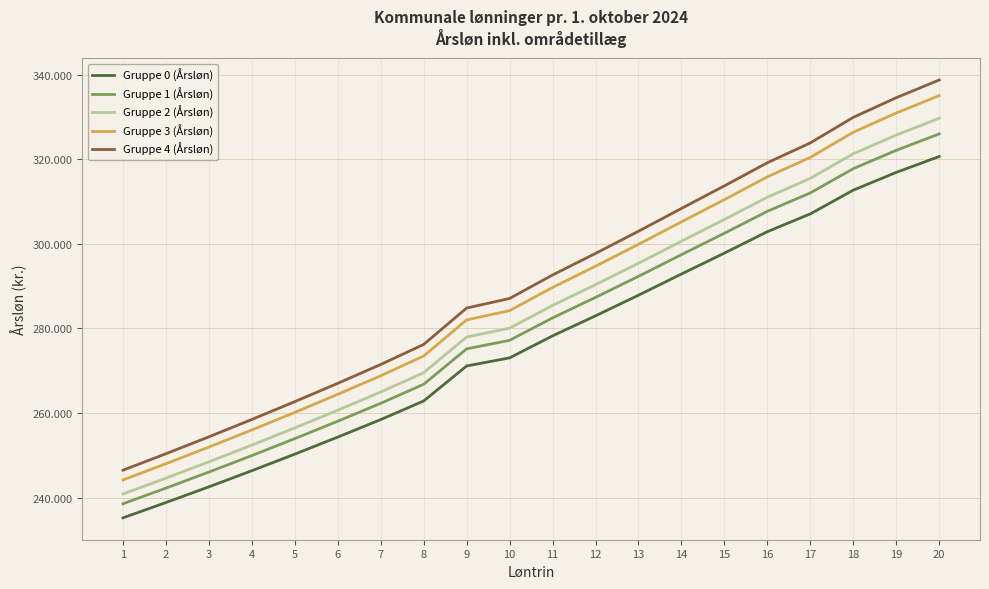

Reading right to left, list all the values displayed in this chart.

Gruppe 0 (Årsløn): 20=320626	19=316878	18=312680	17=307072	16=302867	15=297806	14=292861	13=287854	12=282981	11=278243	10=273044	9=271129	8=262860	7=258456	6=254323	5=250294	4=246377	3=242564	2=238853	1=235239
Gruppe 1 (Årsløn): 20=325972	19=322091	18=317764	17=312029	16=307679	15=302500	14=297440	13=292321	12=287338	11=282493	10=277191	9=275176	8=266807	7=262304	6=258079	5=253959	4=249955	3=246054	2=242262	1=238566
Gruppe 2 (Årsløn): 20=329673	19=325701	18=321283	17=315462	16=311011	15=305752	14=300609	13=295413	12=290353	11=285436	10=280062	9=277976	8=269542	7=264970	6=260679	5=256498	4=252431	3=248472	2=244621	1=240869
Gruppe 3 (Årsløn): 20=335021	19=330915	18=326368	17=320421	16=315823	15=310444	14=305189	13=299880	12=294711	11=289686	10=284207	9=282020	8=273488	7=268818	6=264433	5=260163	4=256009	3=251963	2=248030	1=244198
Gruppe 4 (Årsløn): 20=338720	19=334525	18=329887	17=323853	16=319159	15=313695	14=308360	13=302973	12=297727	11=292630	10=287079	9=284822	8=276221	7=271481	6=267033	5=262699	4=258485	3=254382	2=250389	1=246501